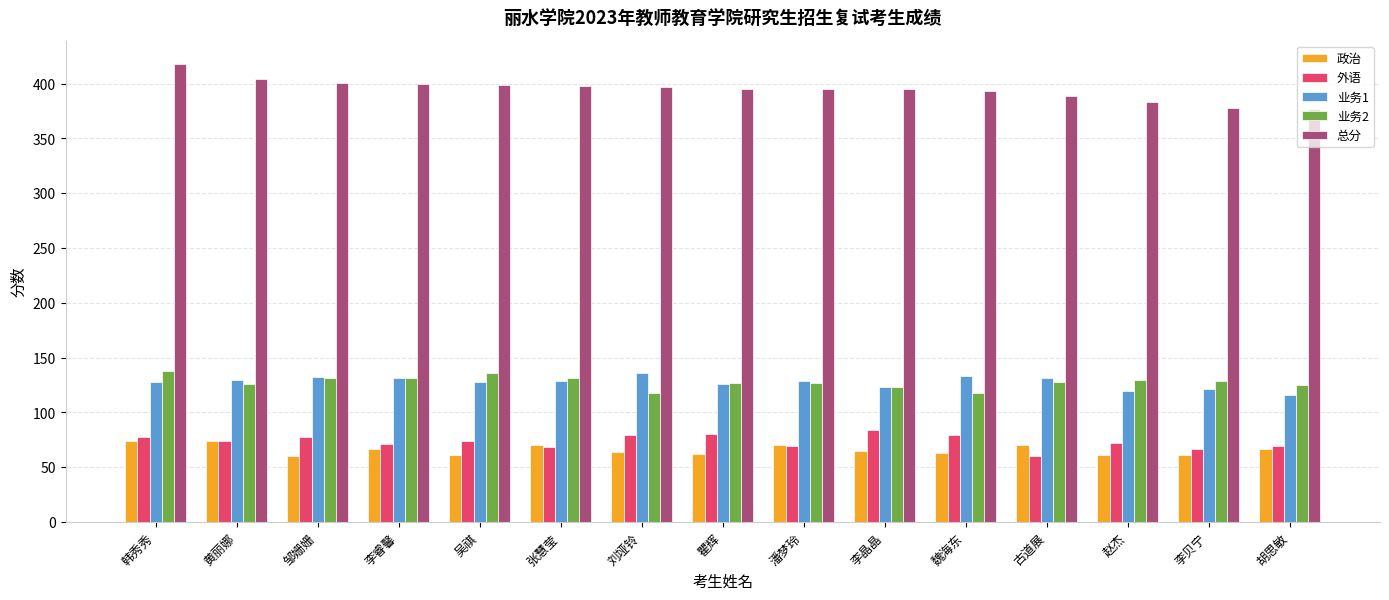

The value of 业务2 at 瞿辉 is 214. True or false?

False